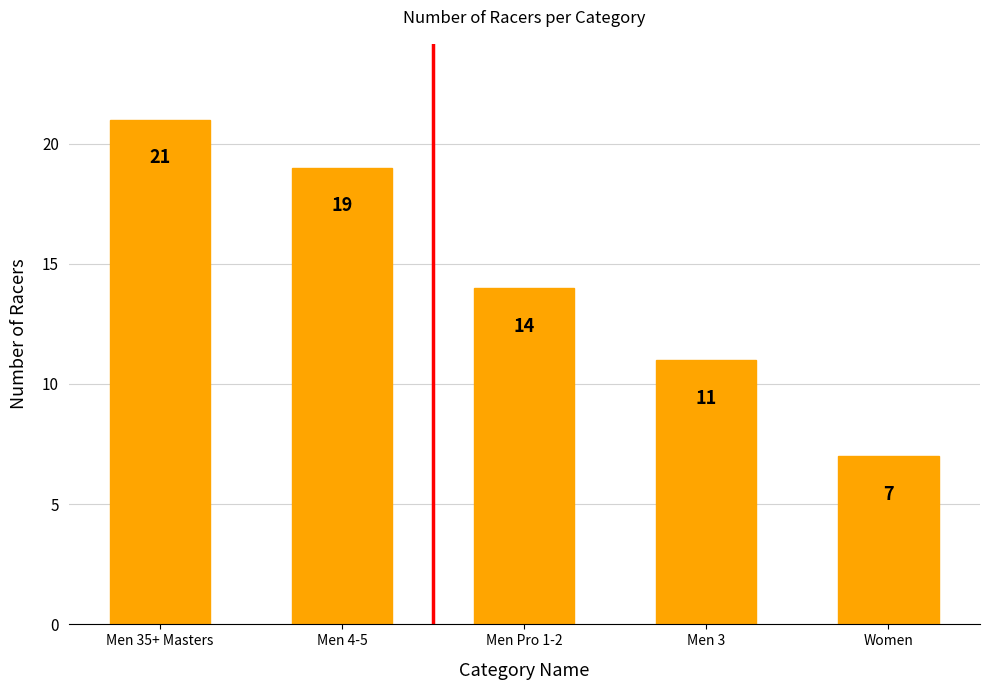

What is the ratio of the value at Men Pro 1-2 to the value at Men 35+ Masters?

0.7